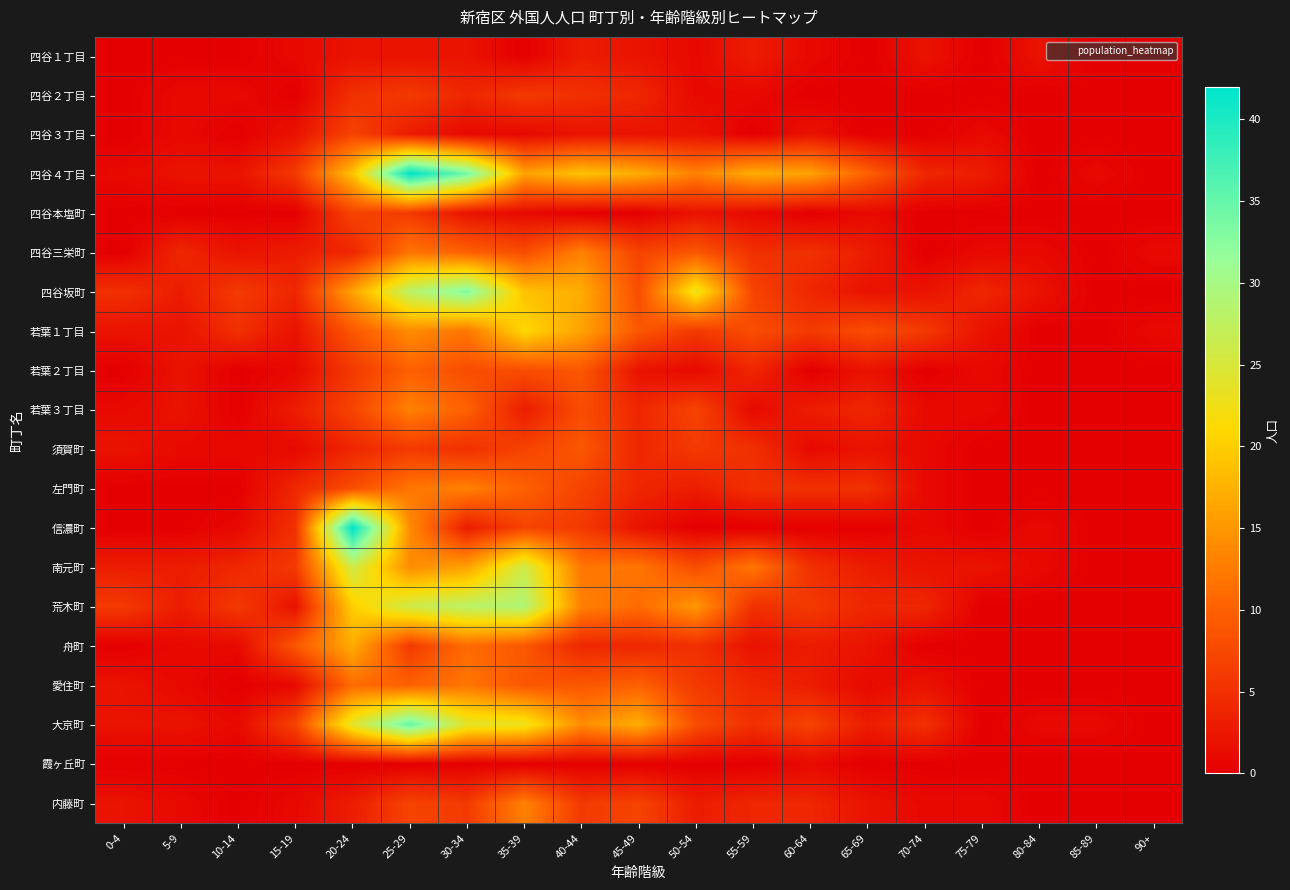

How many distinct data groups are displayed?

20